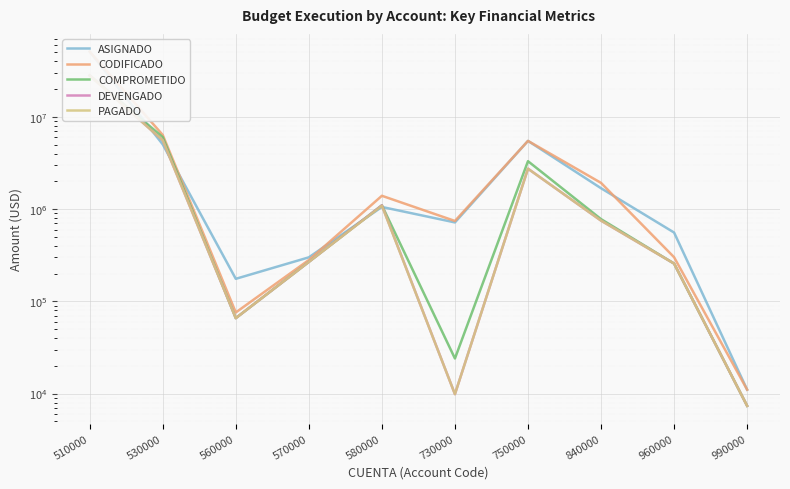

Which series has the widest spread of values?

ASIGNADO